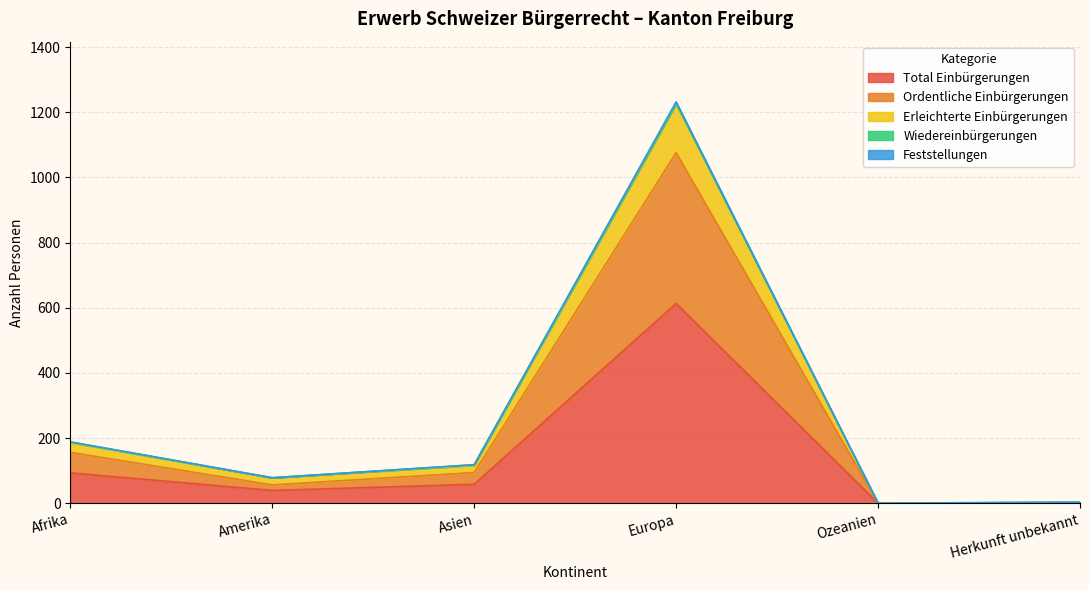

What is the maximum value for Total Einbürgerungen?

613